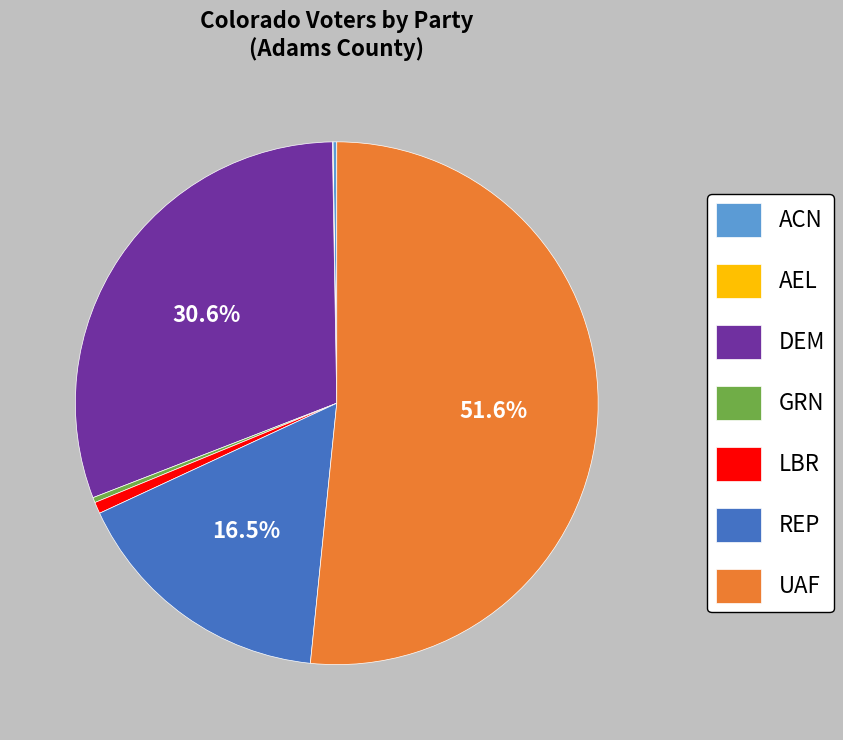

Approximately how many times larger is the value at UAF compared to LBR?

72.6